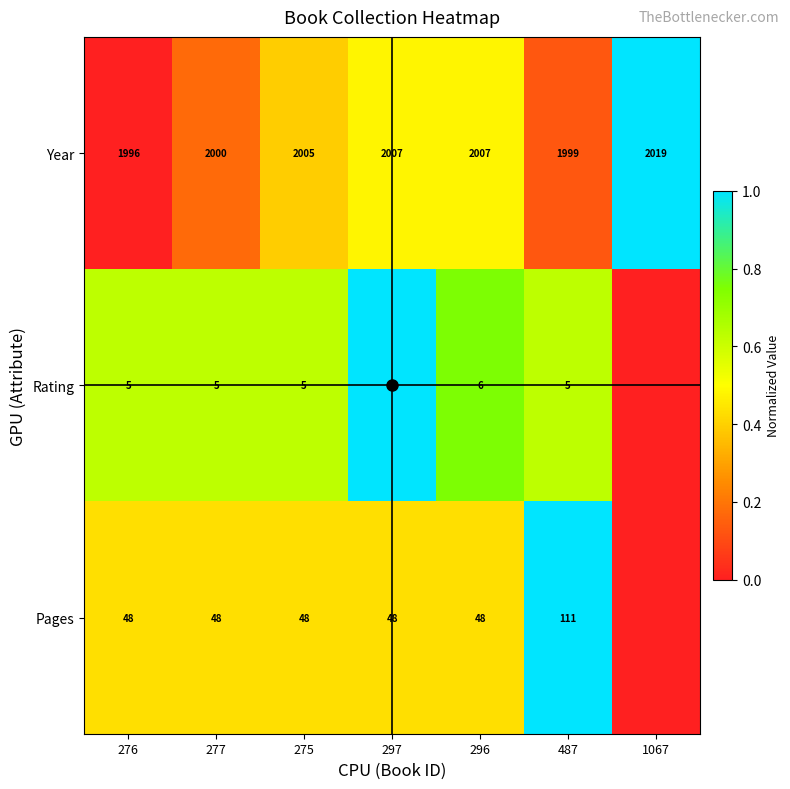

What is the sum of the Year values at 1067 and 277?

1.2